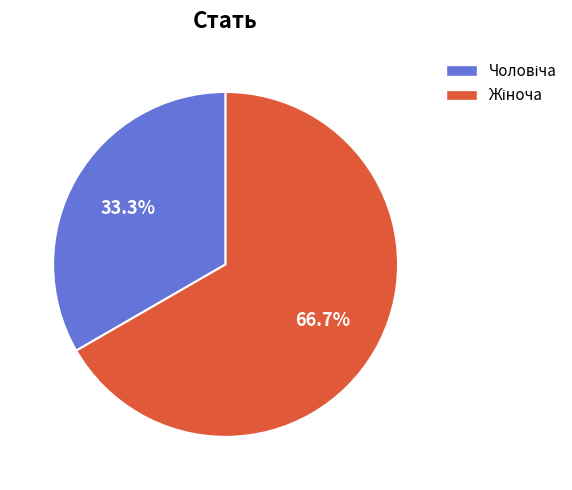

Does any single category account for the majority?

Yes